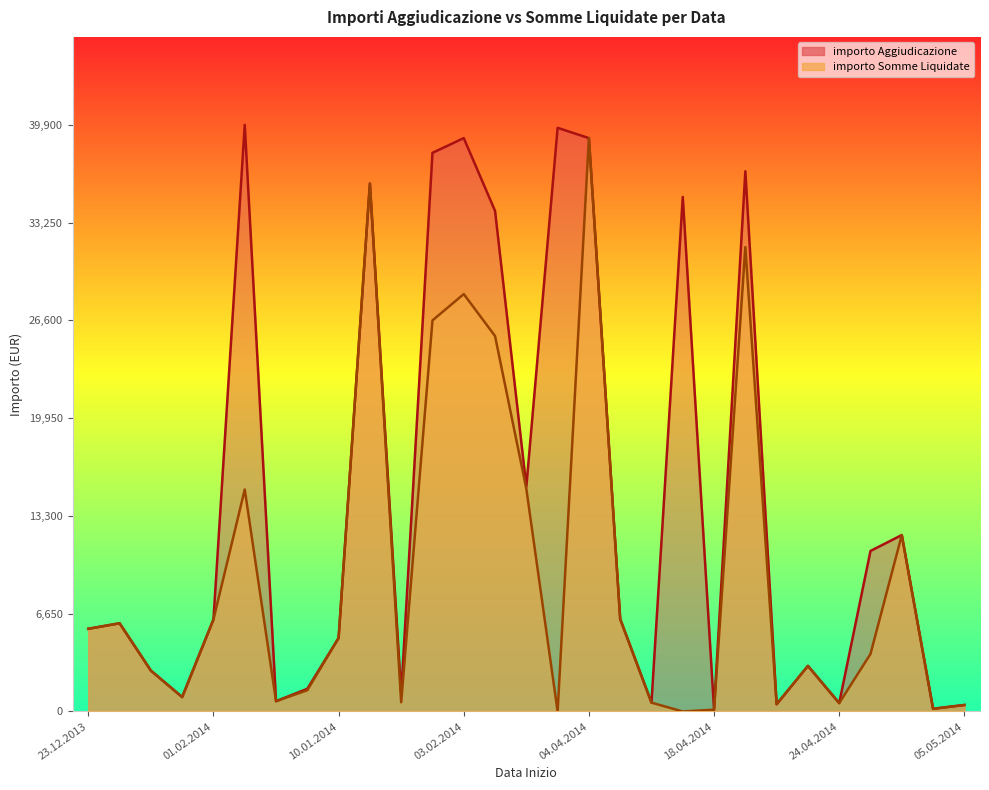

True or false: importo Somme Liquidate and importo Aggiudicazione intersect in this chart.

False